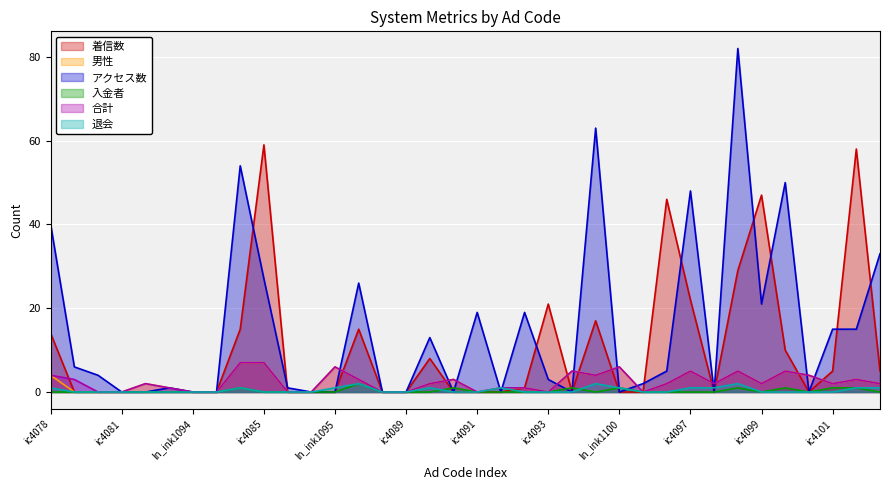

How many 入金者 values are between 0 and 1?

35